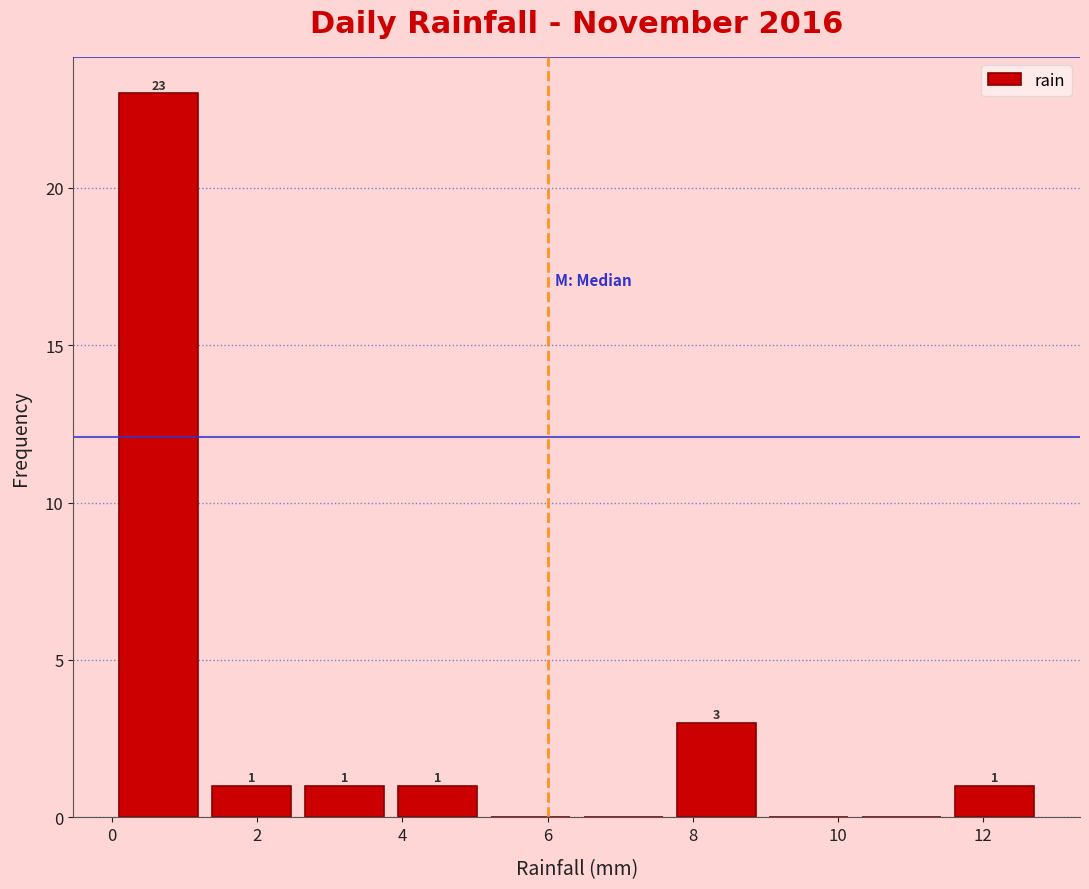

Which range on the x-axis has the tallest bar?

0.00 to 1.28